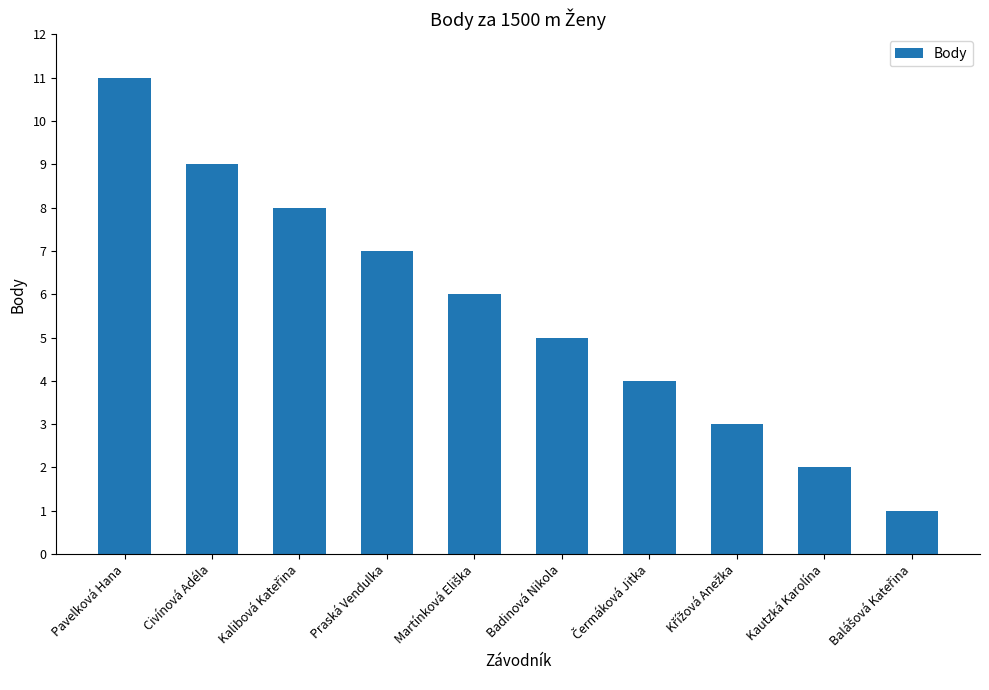

How many values are between 3 and 8?

6